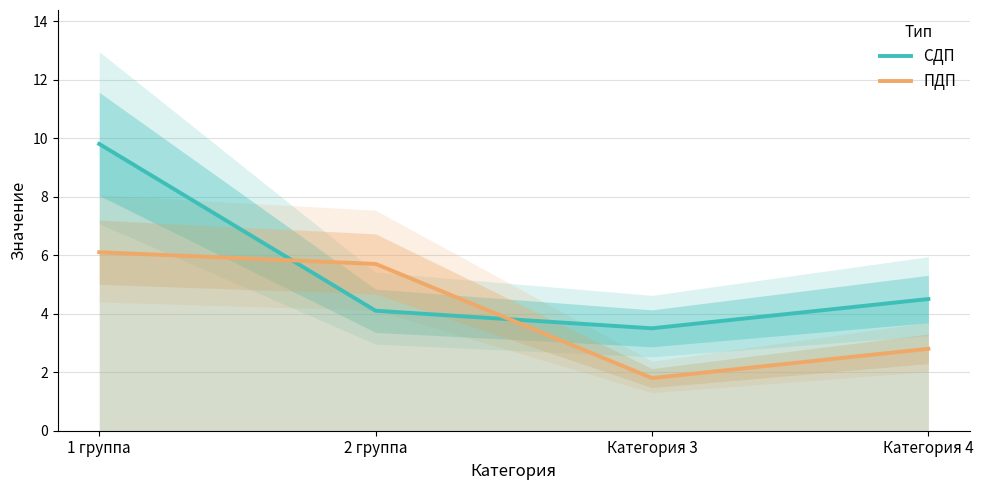

At which label does СДП reach its peak?

1 группа